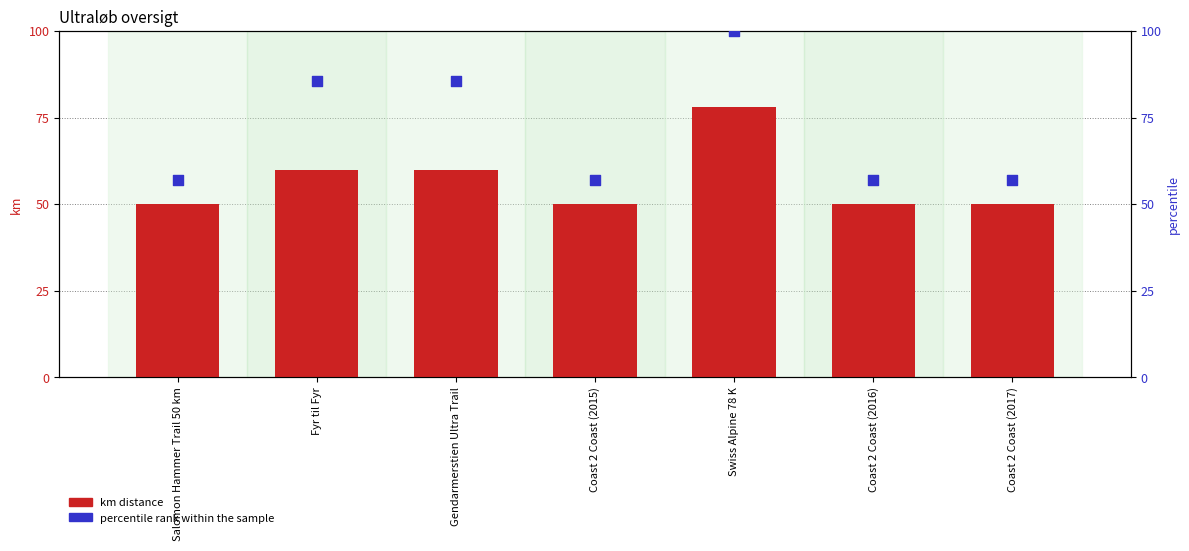

What is the total value across all series at Salomon Hammer Trail 50 km?

107.1